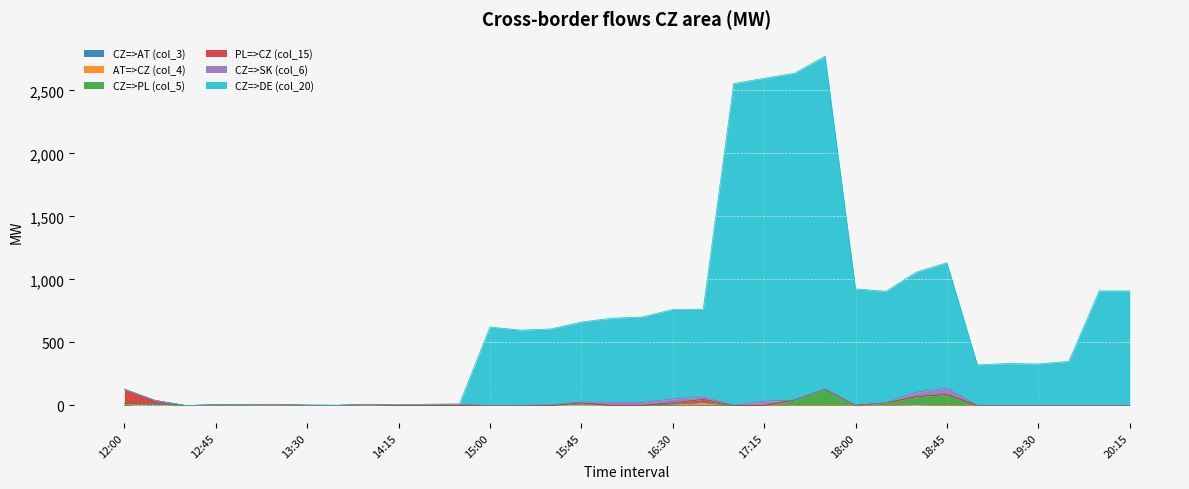

How many categories are shown in the chart?

34